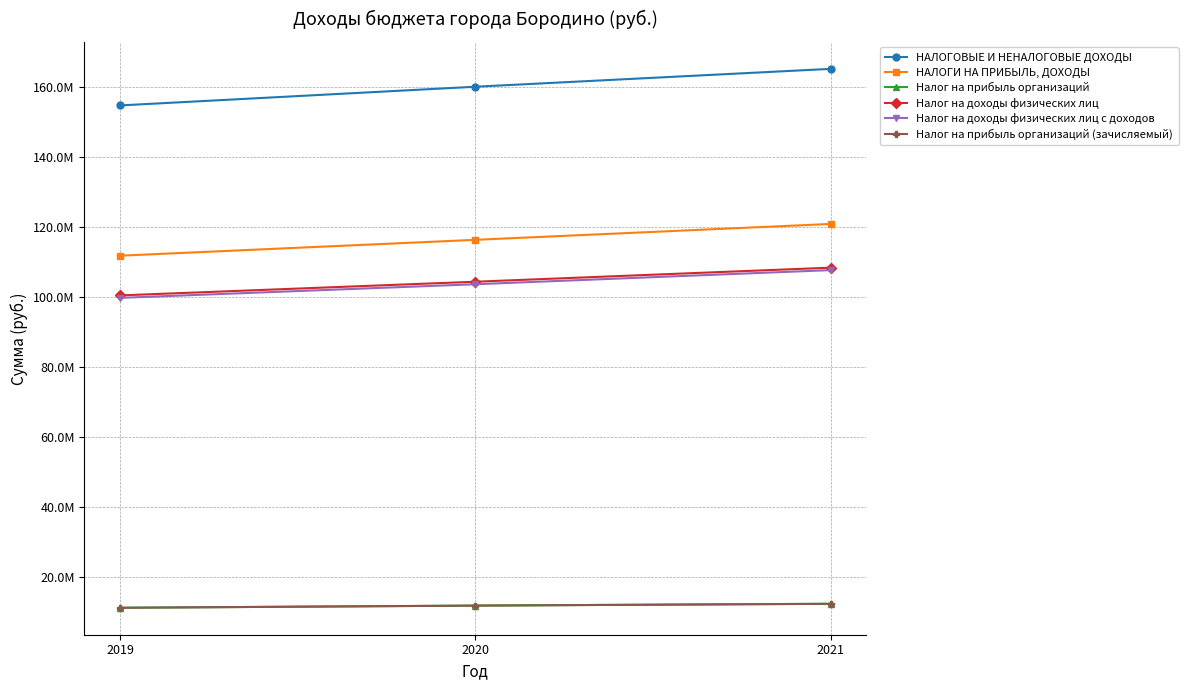

Reading left to right, what are all the values shown in this chart?

НАЛОГОВЫЕ И НЕНАЛОГОВЫЕ ДОХОДЫ: 2019=154621754.2	2020=159952072.1	2021=165050225.9
НАЛОГИ НА ПРИБЫЛЬ, ДОХОДЫ: 2019=111757934.3	2020=116283652.8	2021=120810879.2
Налог на прибыль организаций: 2019=11329368.3	2020=11950568.6	2021=12465674.3
Налог на доходы физических лиц: 2019=100428566.0	2020=104333084.2	2021=108345204.9
Налог на доходы физических лиц с доходов: 2019=99728578.9	2020=103615283.9	2021=107643645.0
Налог на прибыль организаций (зачисляемый): 2019=11329368.3	2020=11950568.6	2021=12465674.3